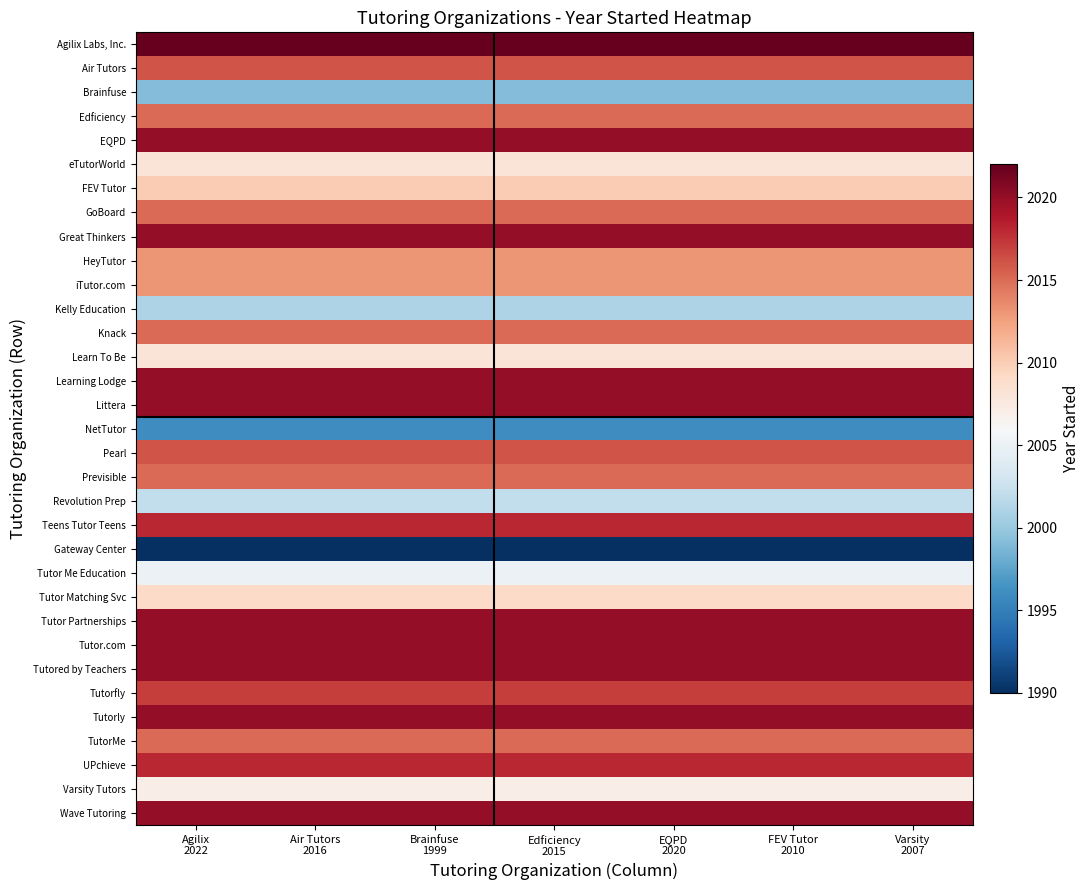

What is the minimum value shown in the chart?

1990